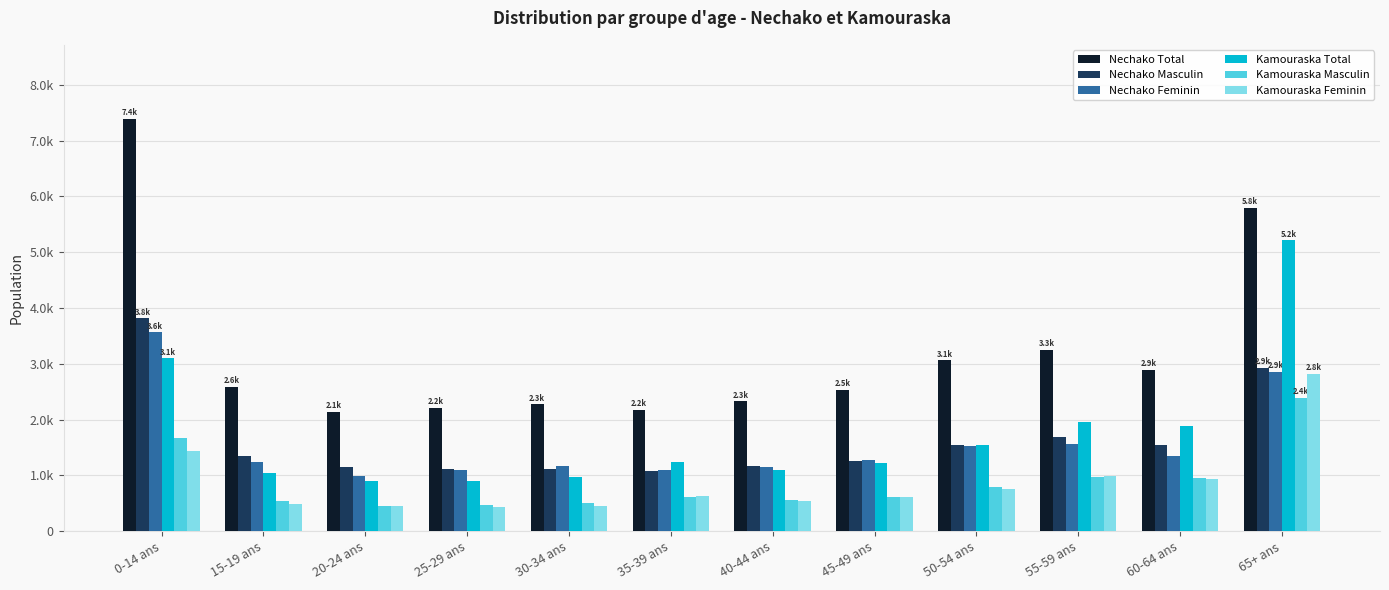

Between 45-49 ans and 60-64 ans, which is larger?

60-64 ans